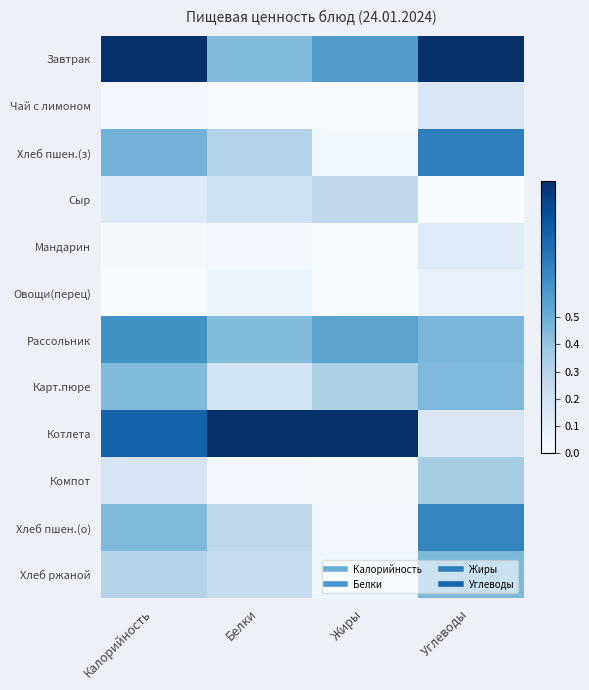

What is the greatest value displayed?

1.0